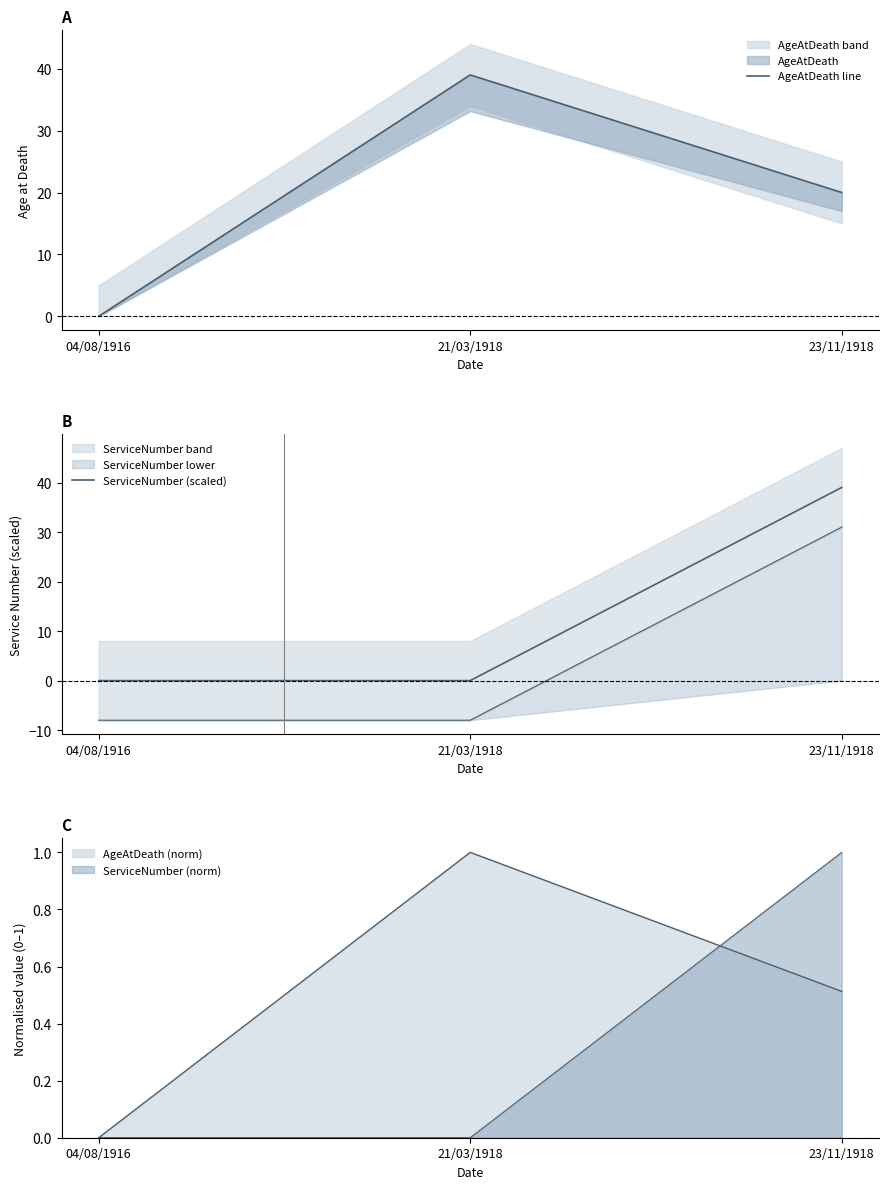

Which has a higher value, 04/08/1916 or 23/11/1918?

23/11/1918